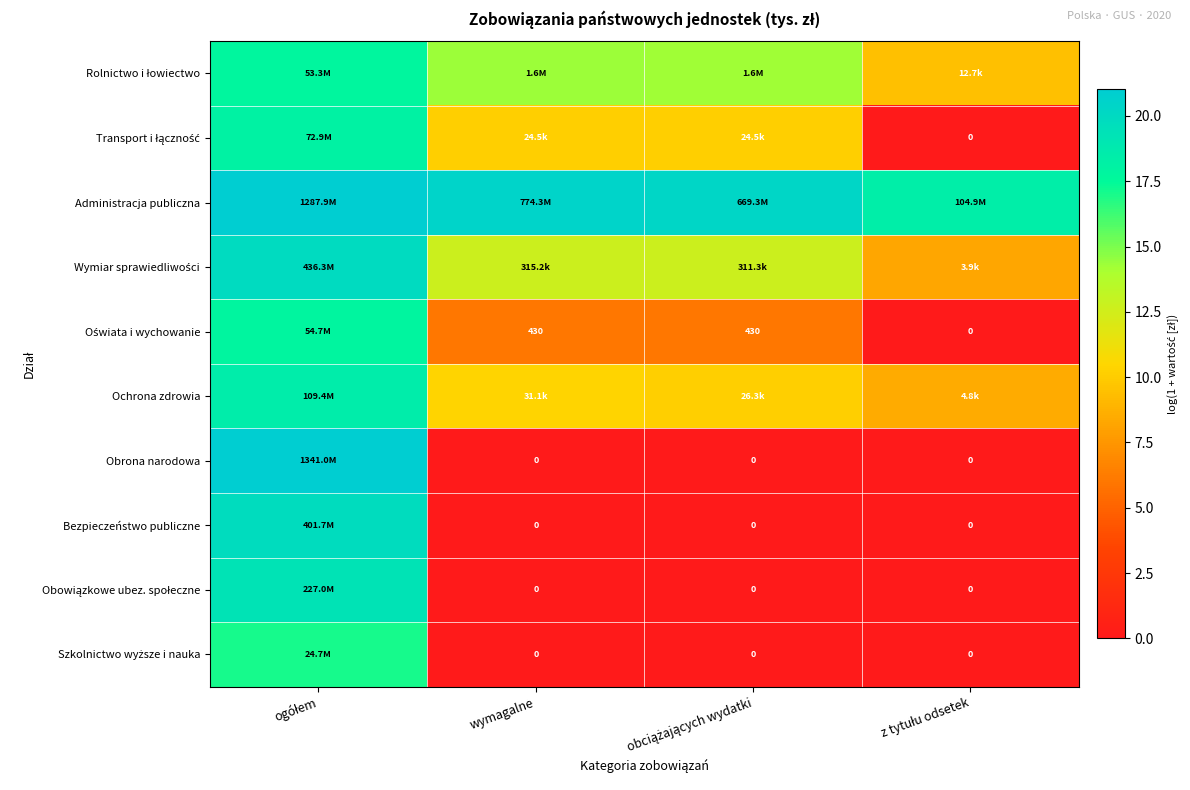

What is the spread (max minus min) of values at wymagalne?

20.5